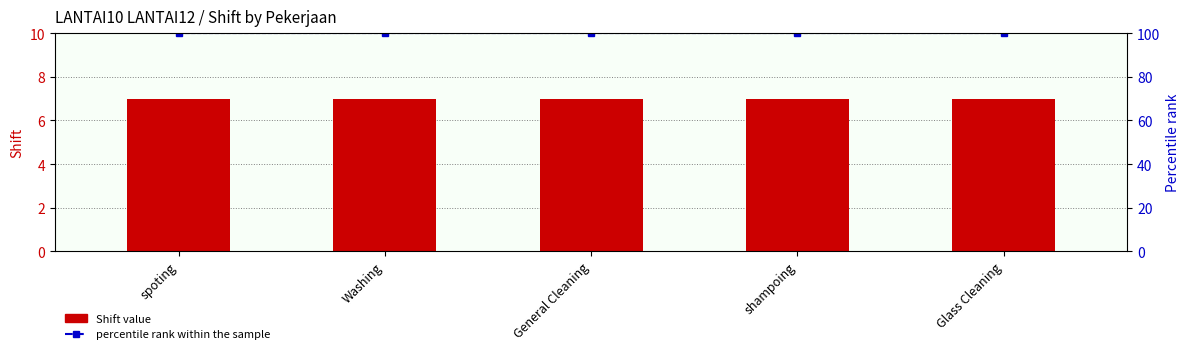

List the labels in order of Shift value value, smallest first.

spoting, Washing, General Cleaning, shampoing, Glass Cleaning